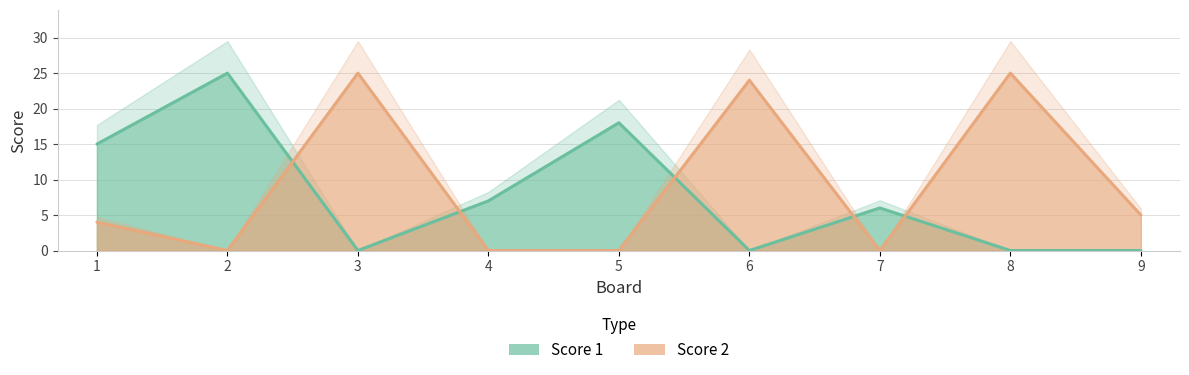

Count the Score 1 values in the range 0 to 15.

7